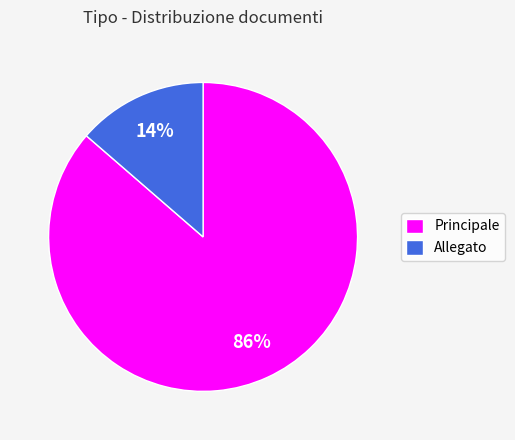

What percentage is the Principale slice, to the nearest percent?

86%